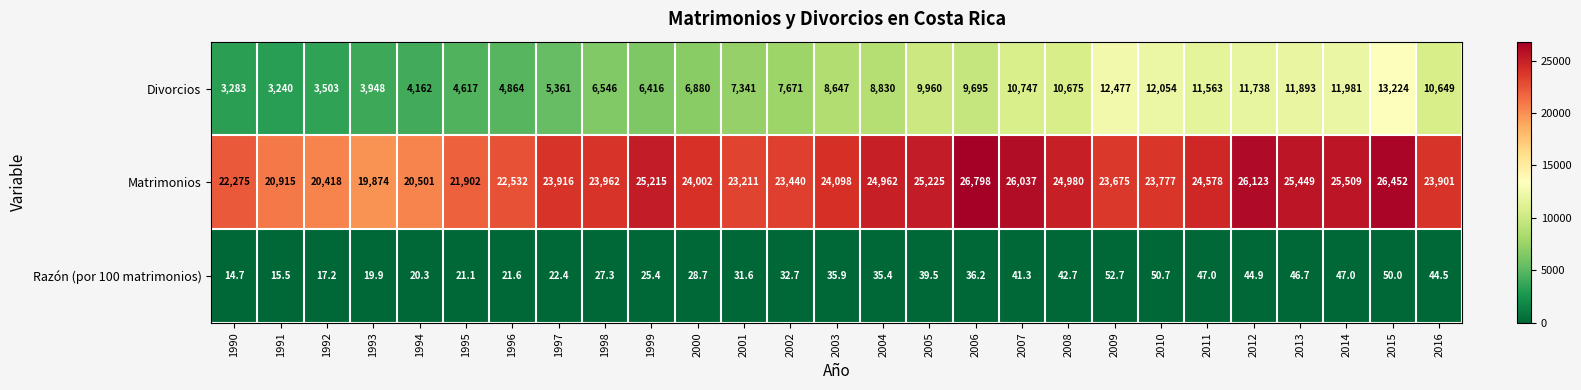

What is the sum of the Matrimonios values at 1999 and 2007?

51252.0